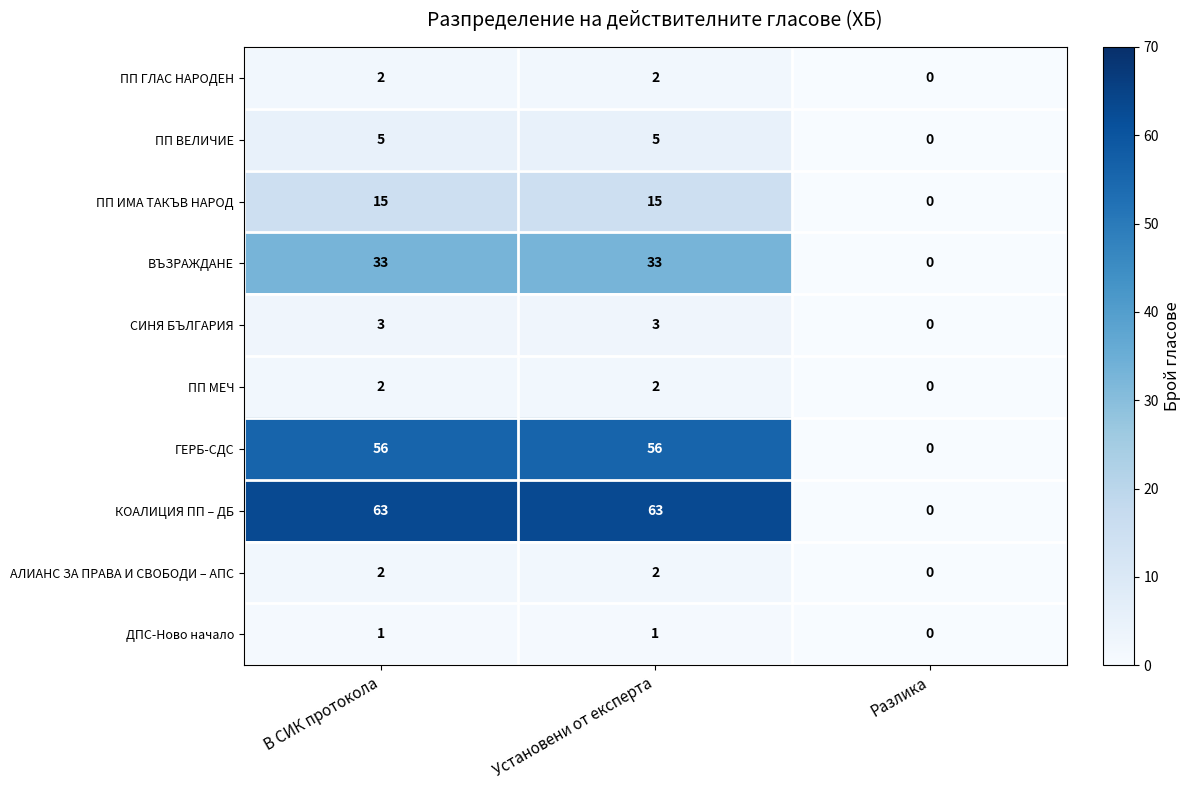

True or false: ПП ИМА ТАКЪВ НАРОД has a value of 9 at Установени от експерта.

False